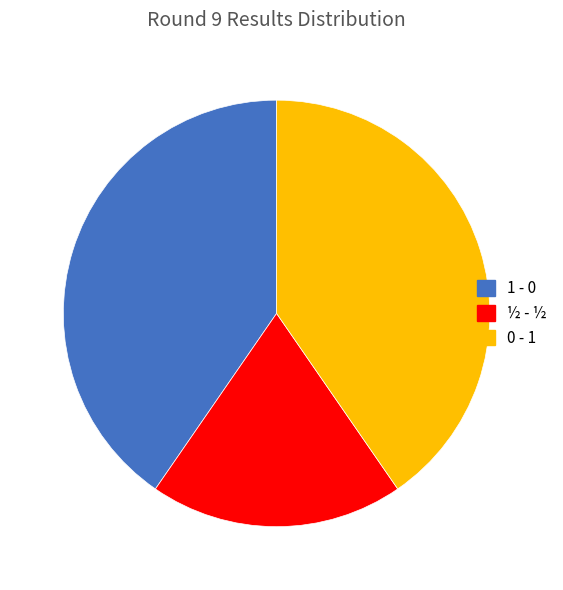

Is the sum of ½ - ½ and 0 - 1 greater than half?

Yes